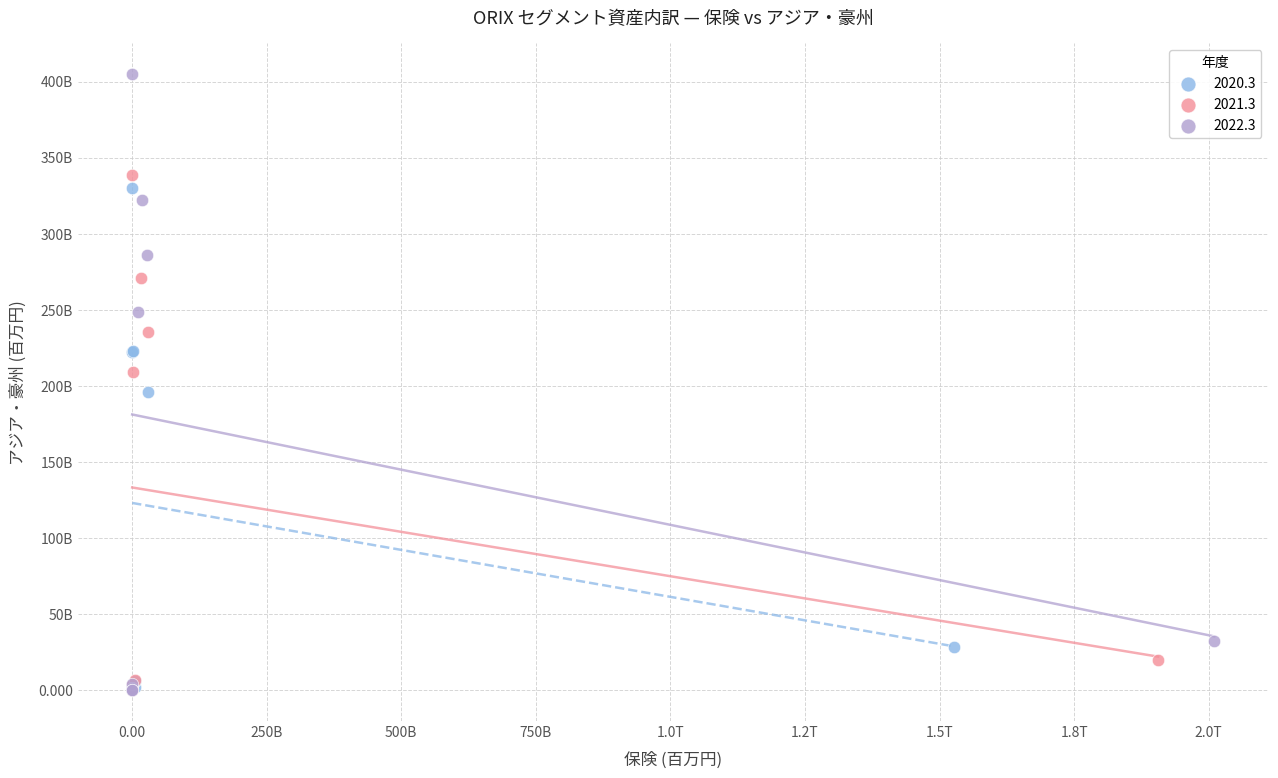

What are all the series names shown in the legend?

2020.3, 2021.3, 2022.3